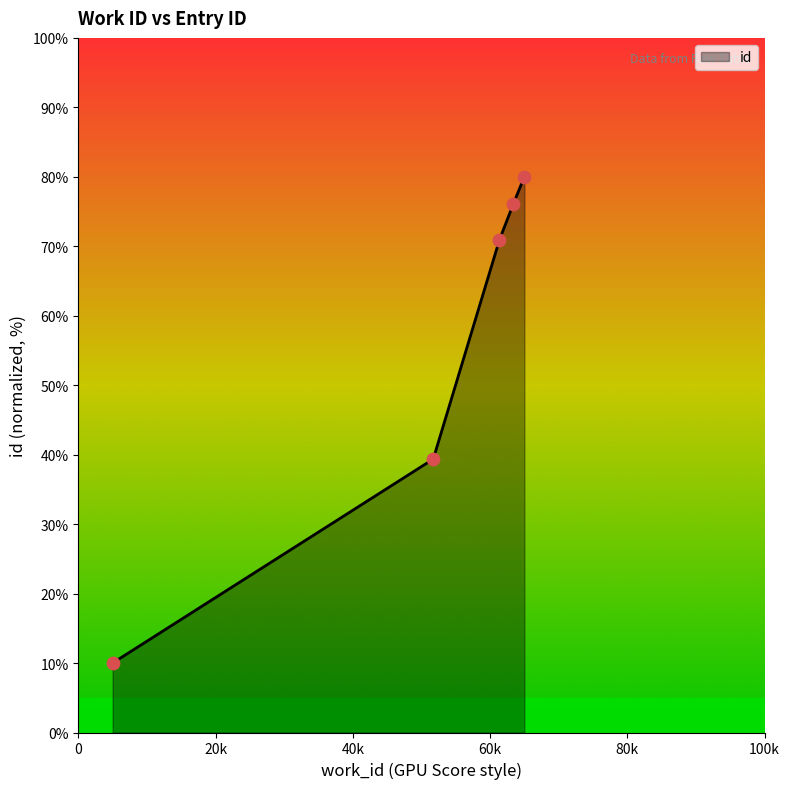

What is the maximum value shown in the chart?

80.0